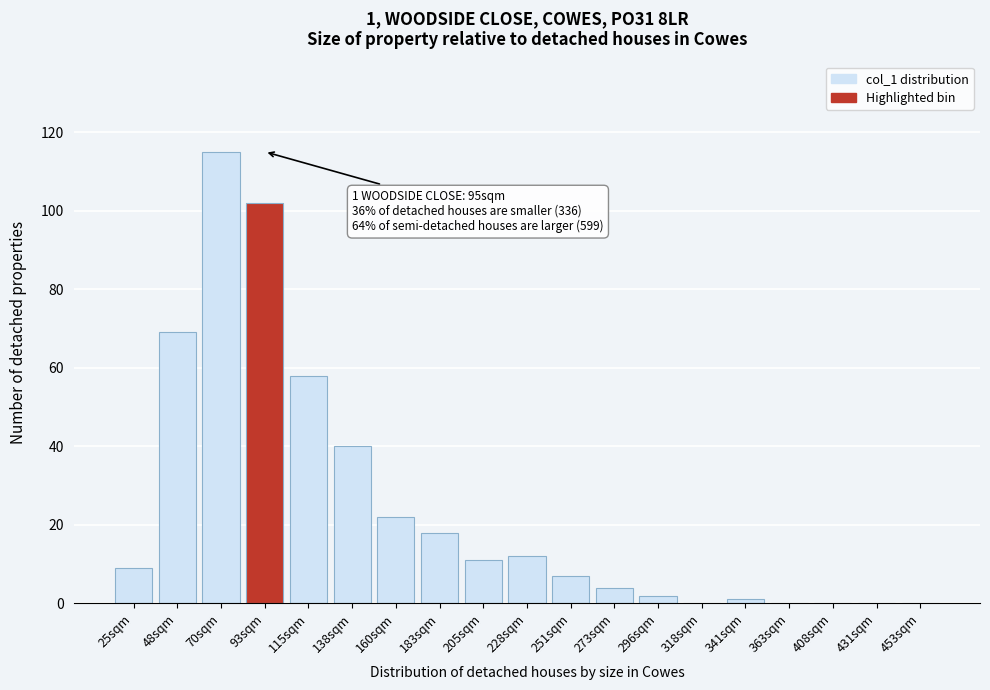

Reading left to right, transcribe all the data shown in this chart.

25sqm=9	48sqm=69	70sqm=115	93sqm=102	115sqm=58	138sqm=40	160sqm=22	183sqm=18	205sqm=11	228sqm=12	251sqm=7	273sqm=4	296sqm=2	318sqm=0	341sqm=1	363sqm=0	408sqm=0	431sqm=0	453sqm=0